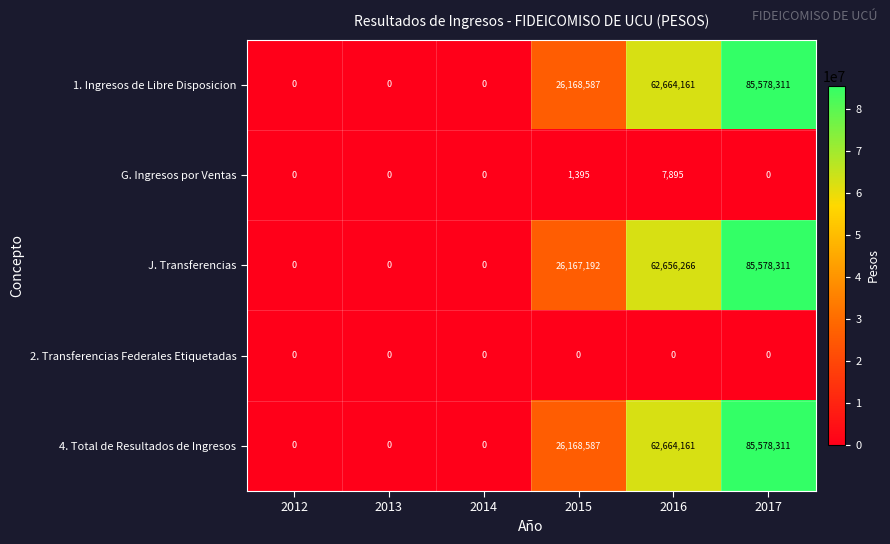

True or false: 1. Ingresos de Libre Disposicion has a value of -37147174 at 2013.

False